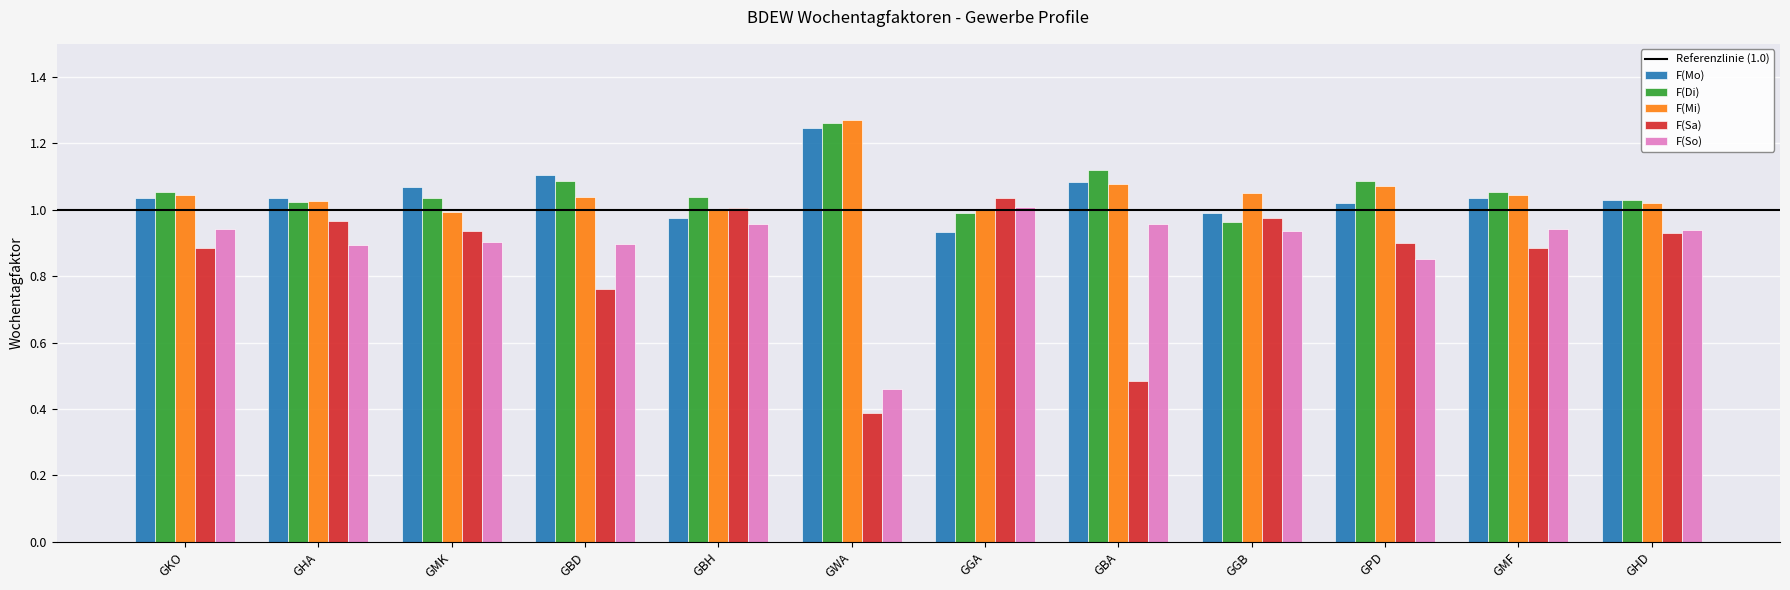

Where is F(So) nearest to the value 0?

GWA